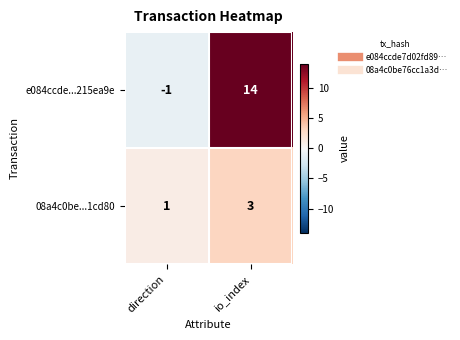

At which category does the chart reach its minimum across all series?

direction